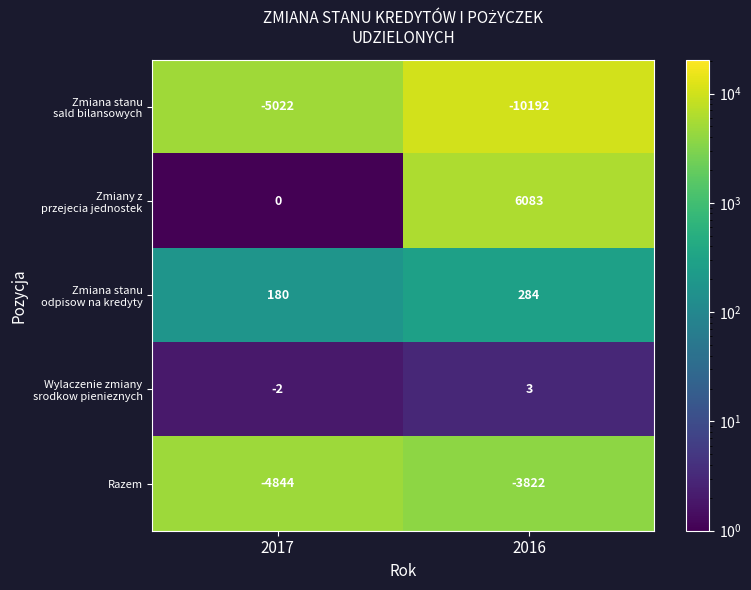

How many data points does each series have?

2